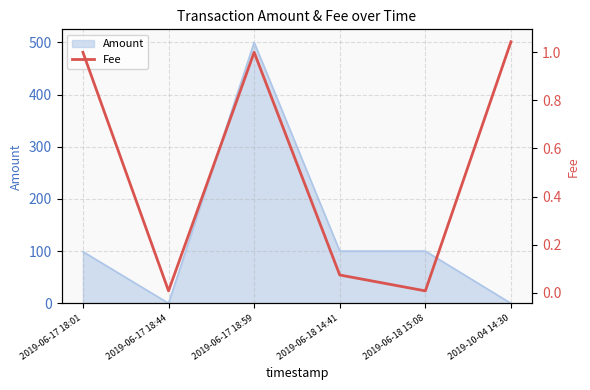

True or false: the data shows 1.0 at 2019-10-04 14:30.

True